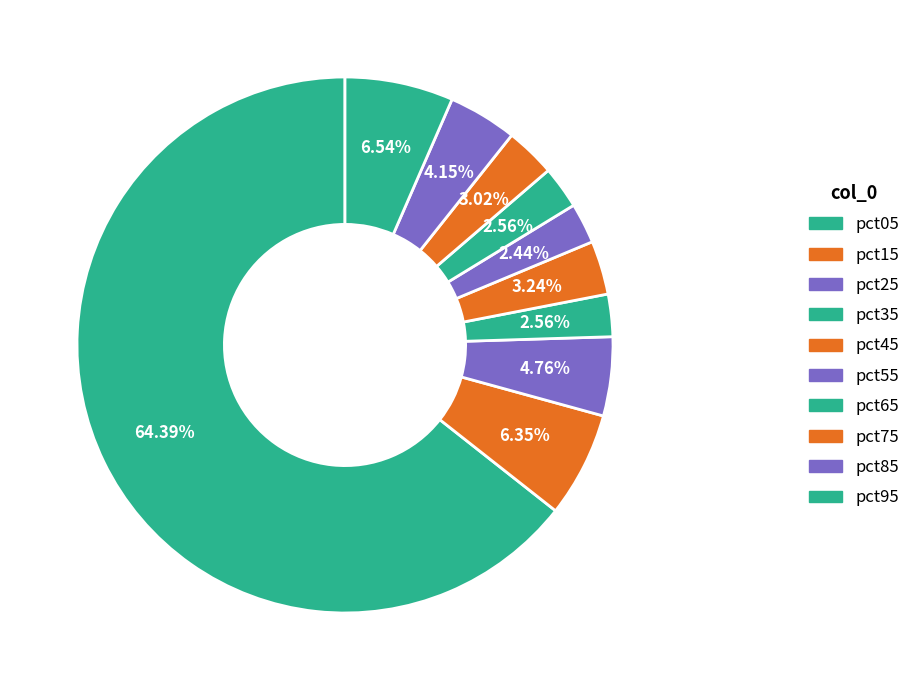

Is it true that pct15 is 20% of the pie?

False